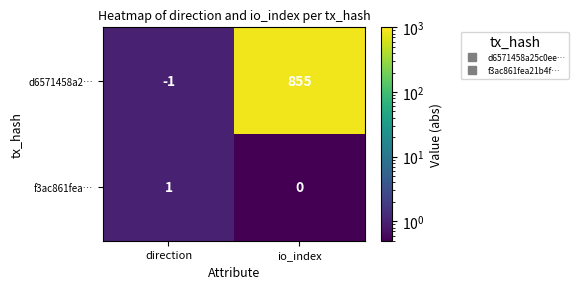

List the labels in order of d6571458a2… value, smallest first.

direction, io_index